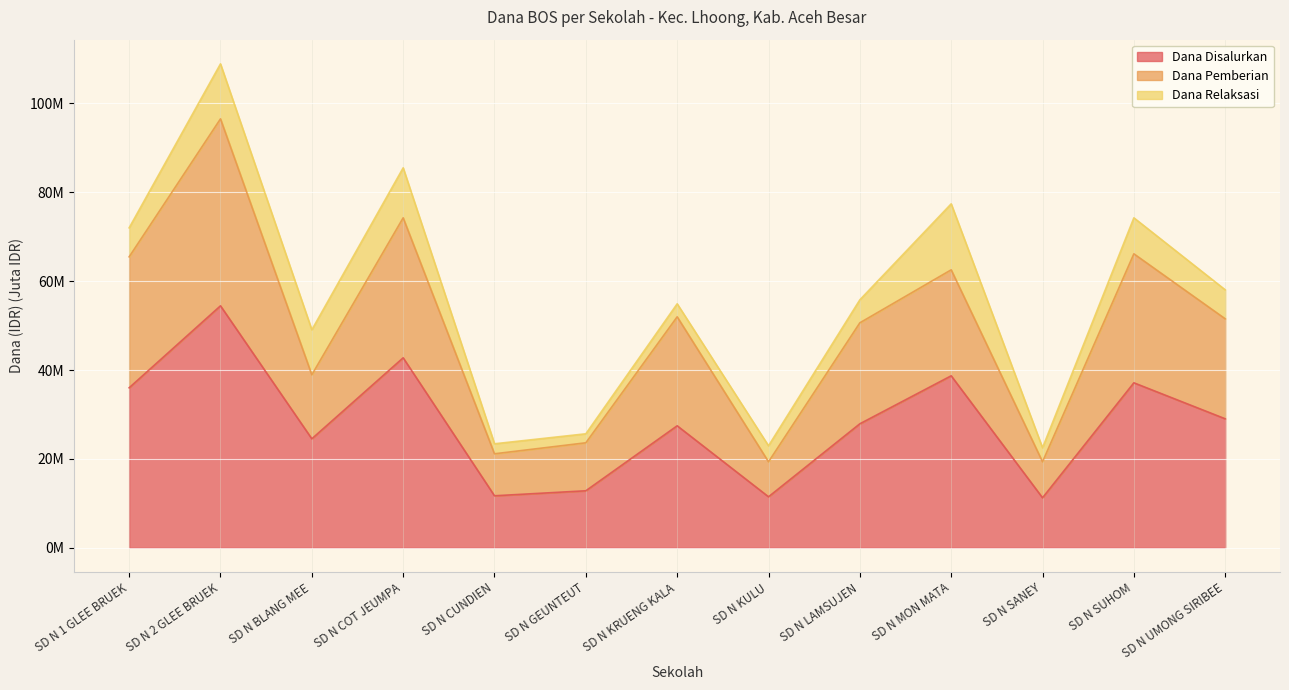

What is the sum of all Dana Pemberian values?

641.5